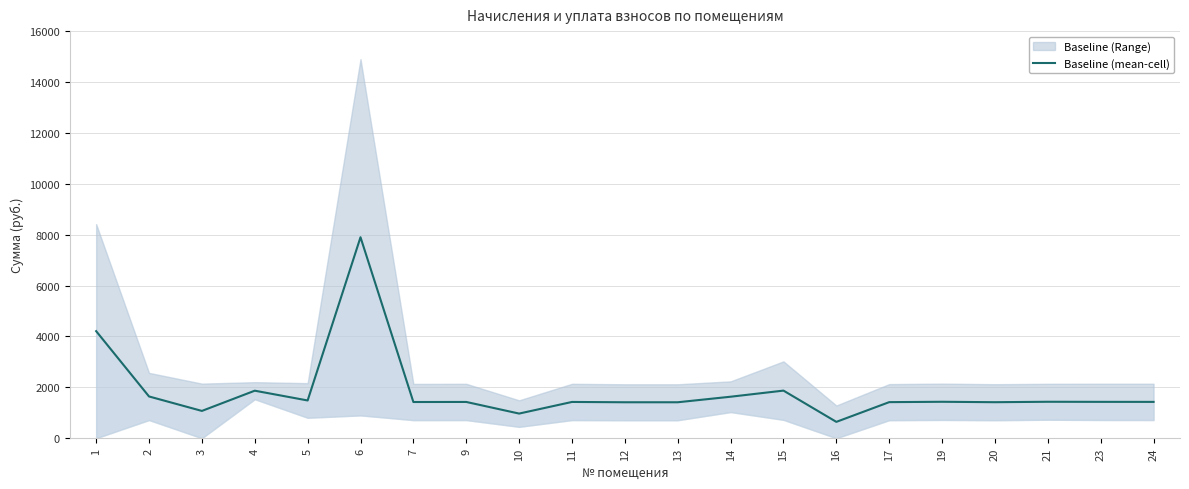

At which label does the data first exceed 1428?

1